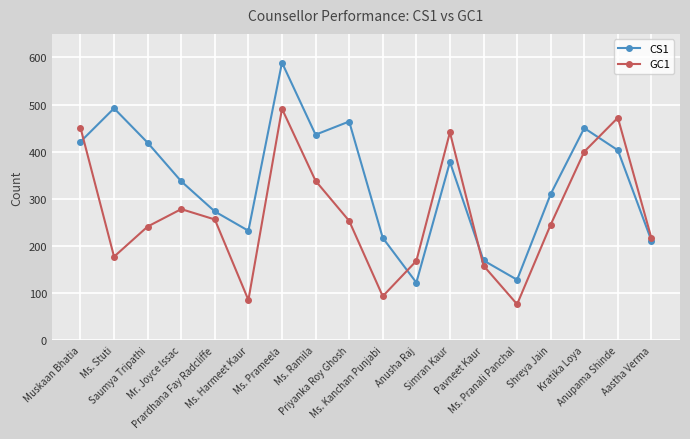

Rank the series at Pavneet Kaur from highest to lowest value.

CS1, GC1